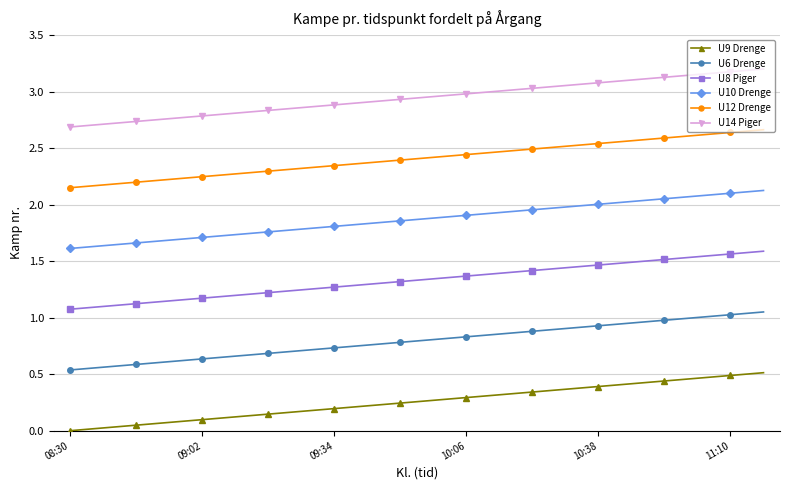

True or false: U6 Drenge and U9 Drenge intersect in this chart.

False